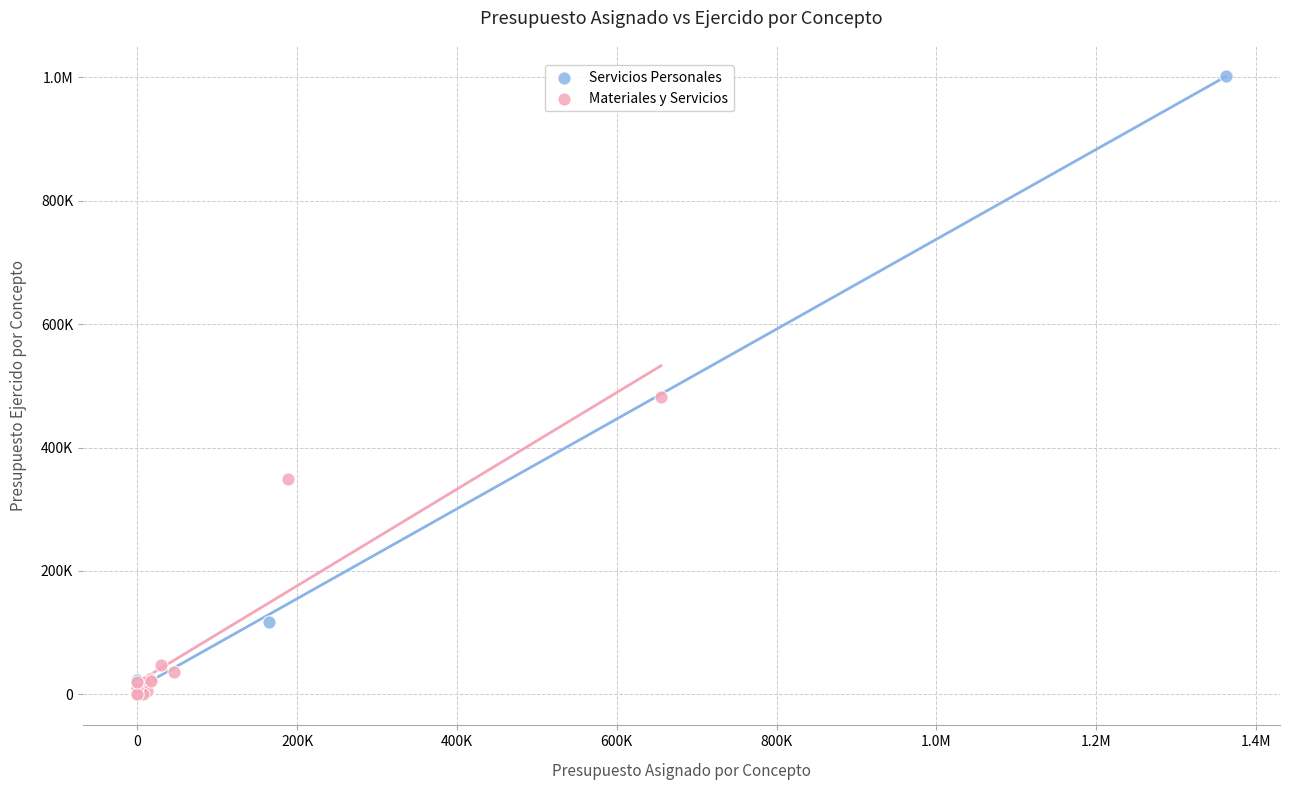

What are all the series names shown in the legend?

Servicios Personales, Materiales y Servicios